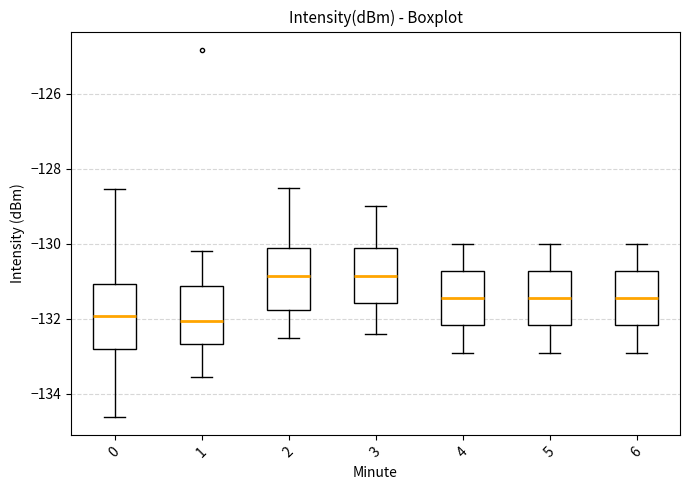

Where is the upper edge of the box at x = 0 on the y-axis? The values are not printed on the chart, so give them approximately, as read against the axis.

-131.0